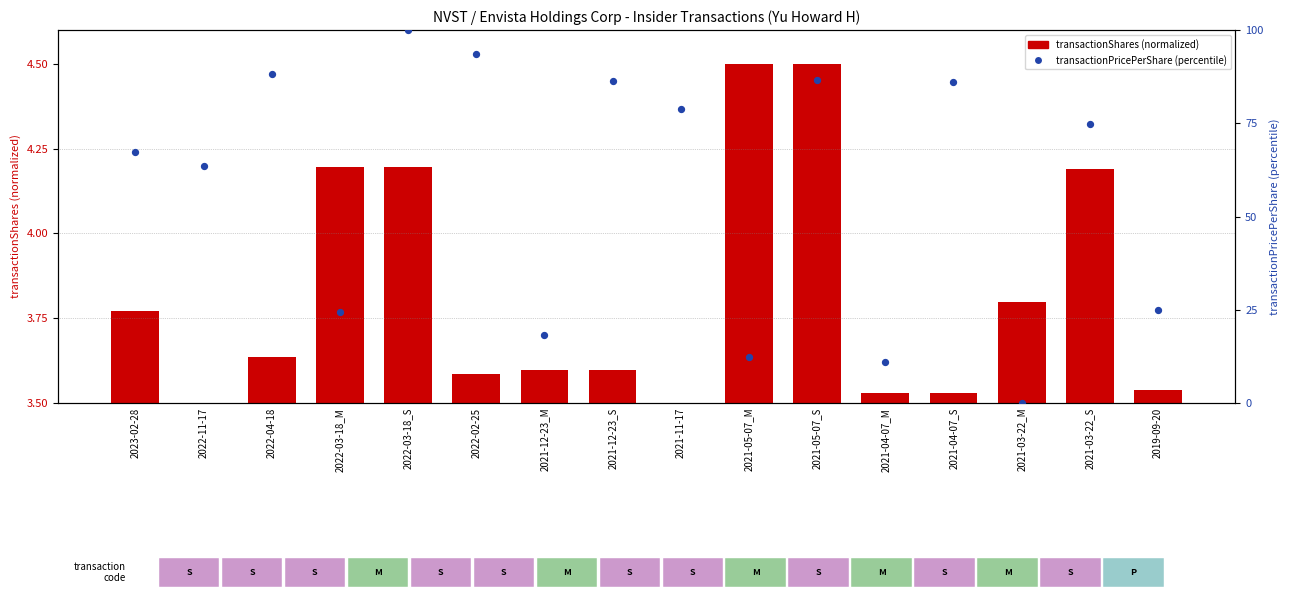

At which category is the sum across all series the highest?

2022-03-18_S